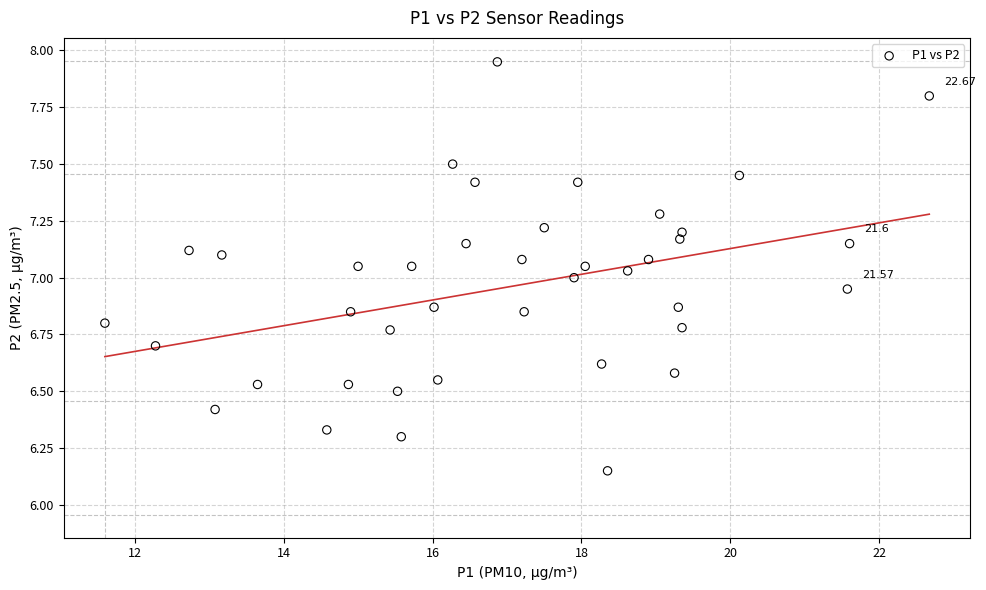

What is the range of Y values (max minus min)?

1.8